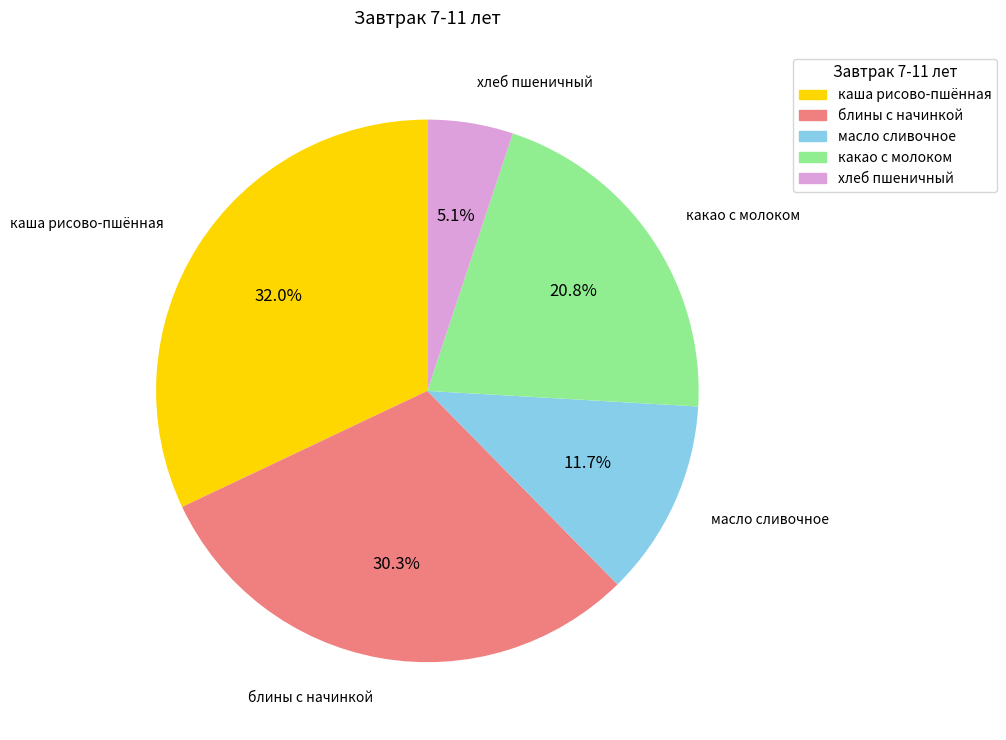

Approximately how many times larger is the value at блины с начинкой compared to хлеб пшеничный?

5.9